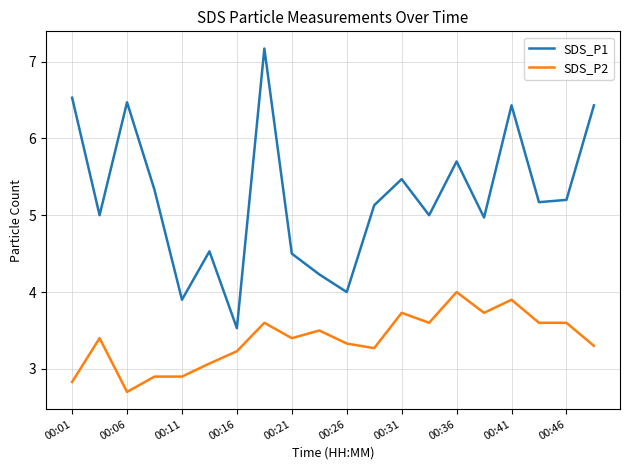

What are all the series names shown in the legend?

SDS_P1, SDS_P2